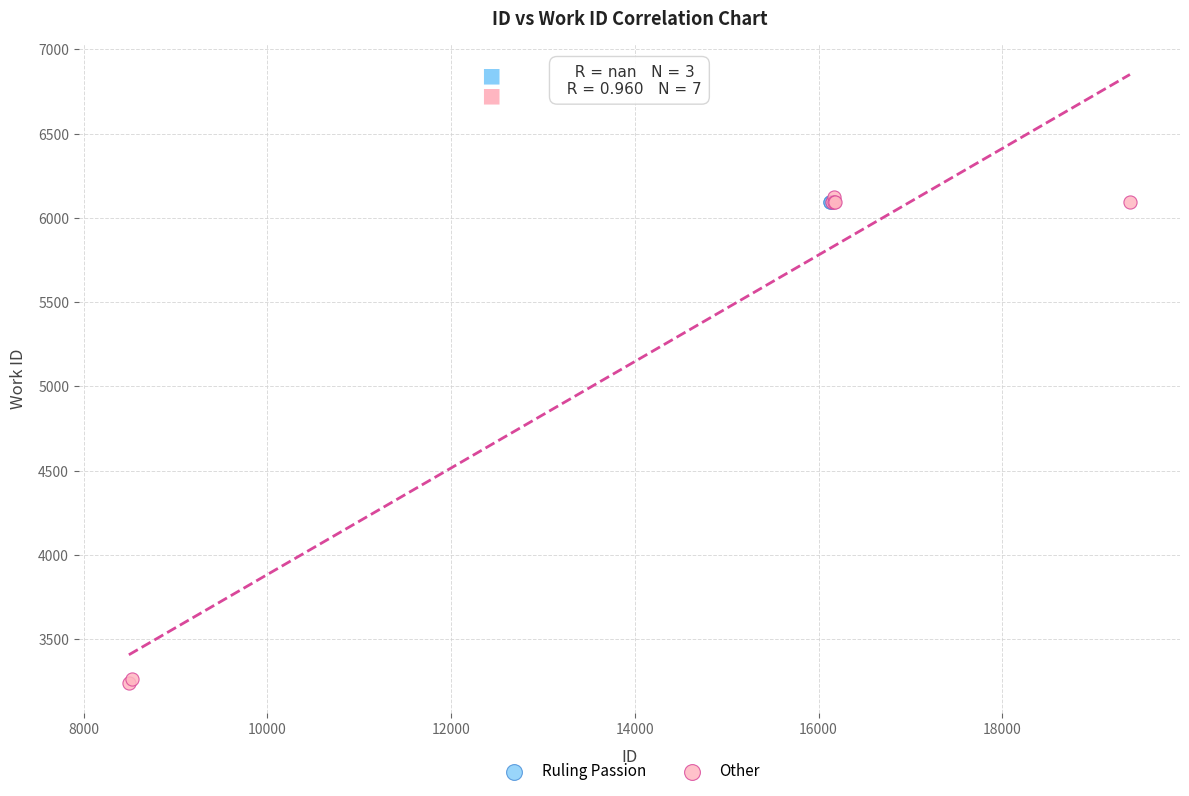

Which series contains the lowest Y value?

Other